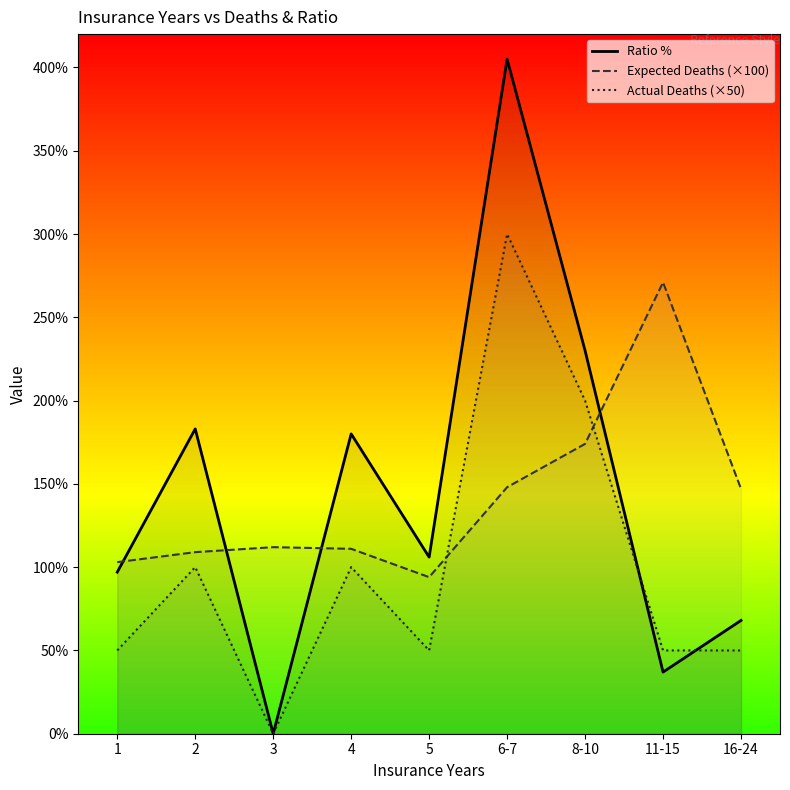

What is the label of the 5th point from the left?

5